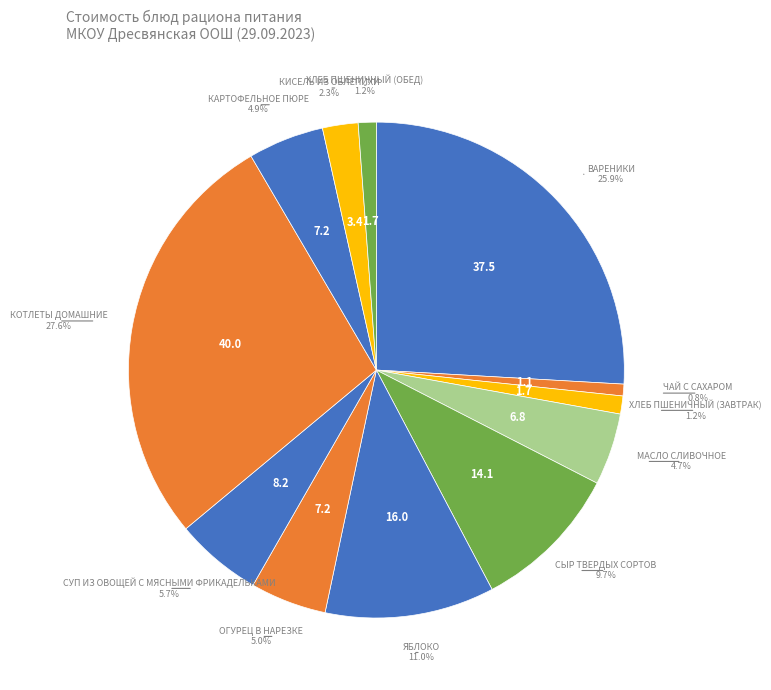

To the nearest percent, what is the average slice percentage?

8%